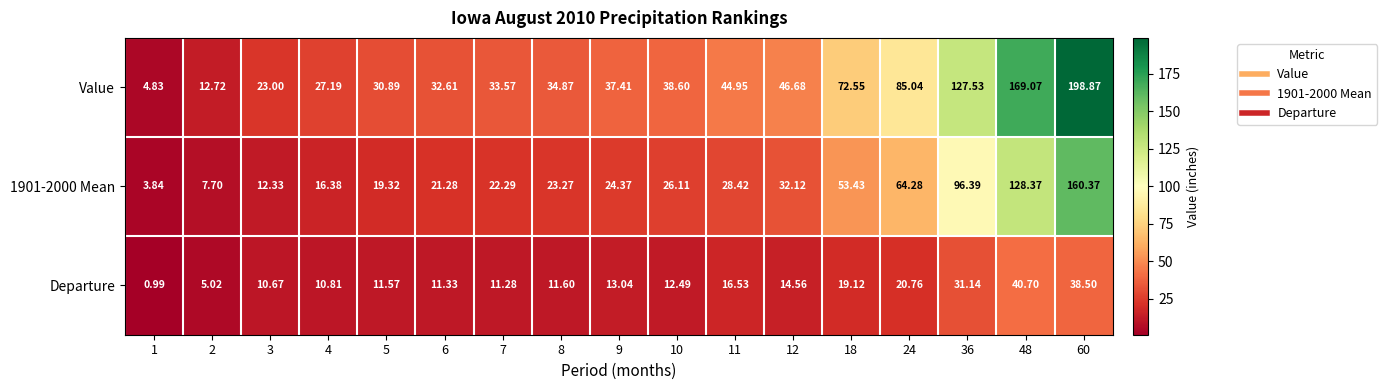

Which series changed the most between 6 and 48?

Value